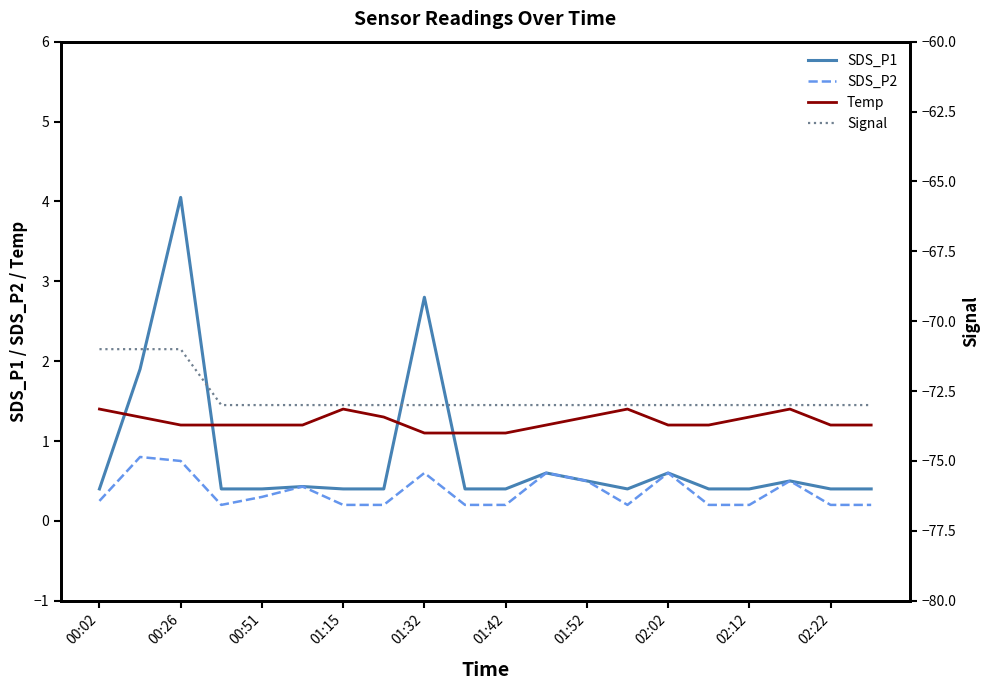

How many lines are shown in the chart?

4